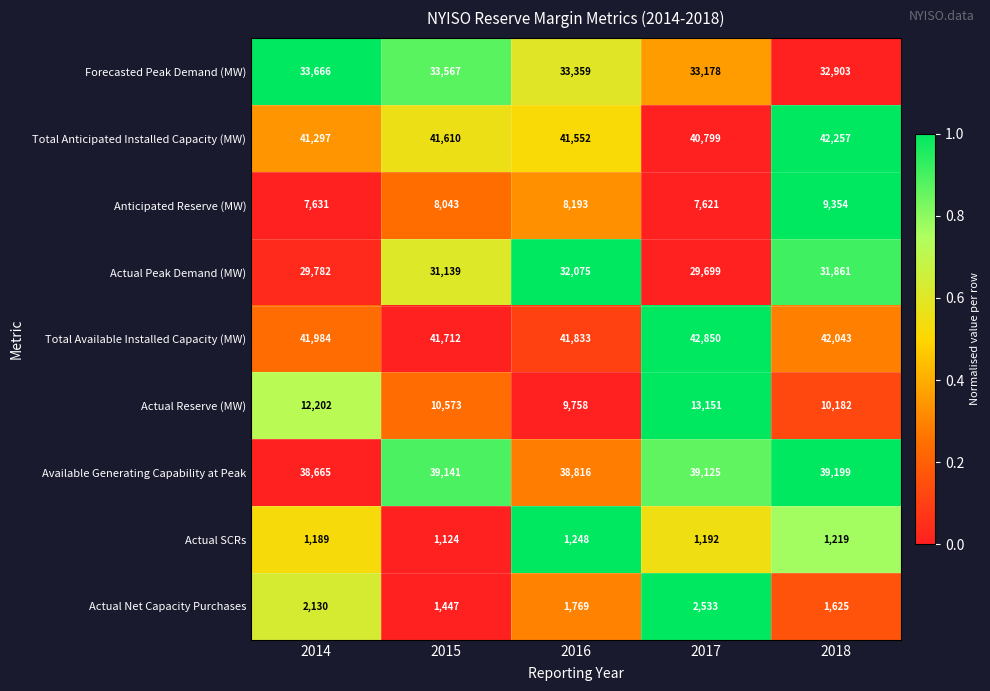

Count the number of categories in the chart.

5